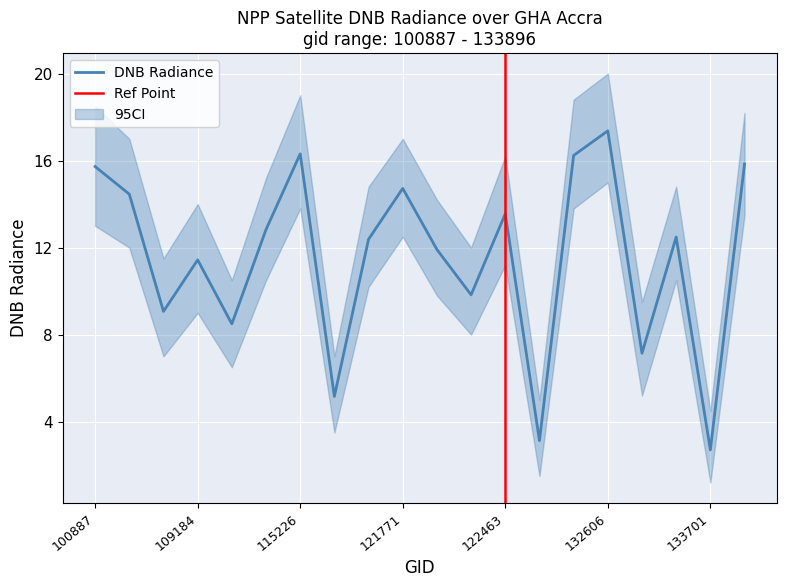

Which category has the lowest value in the DNB Radiance series?

133701